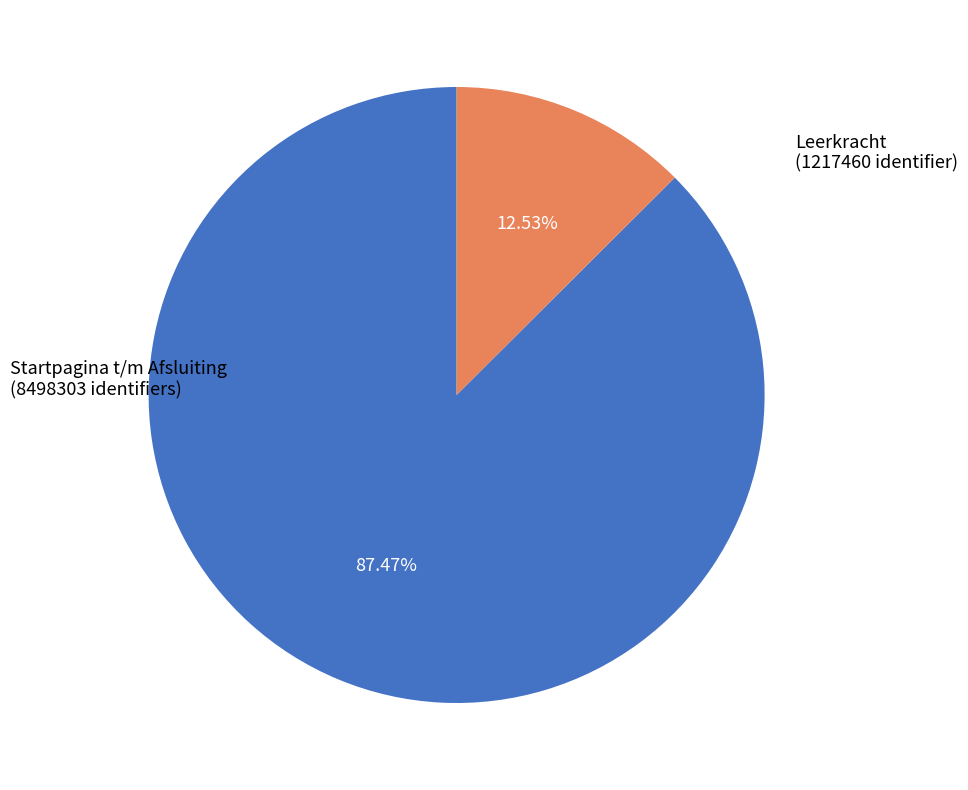

Is there a majority slice in this chart?

Yes